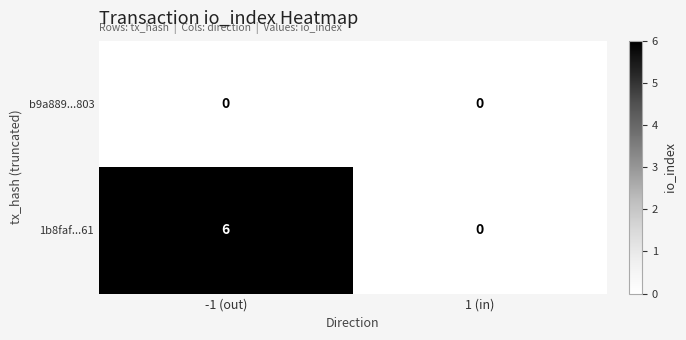

Which series changed the most between -1 (out) and 1 (in)?

1b8faf...61